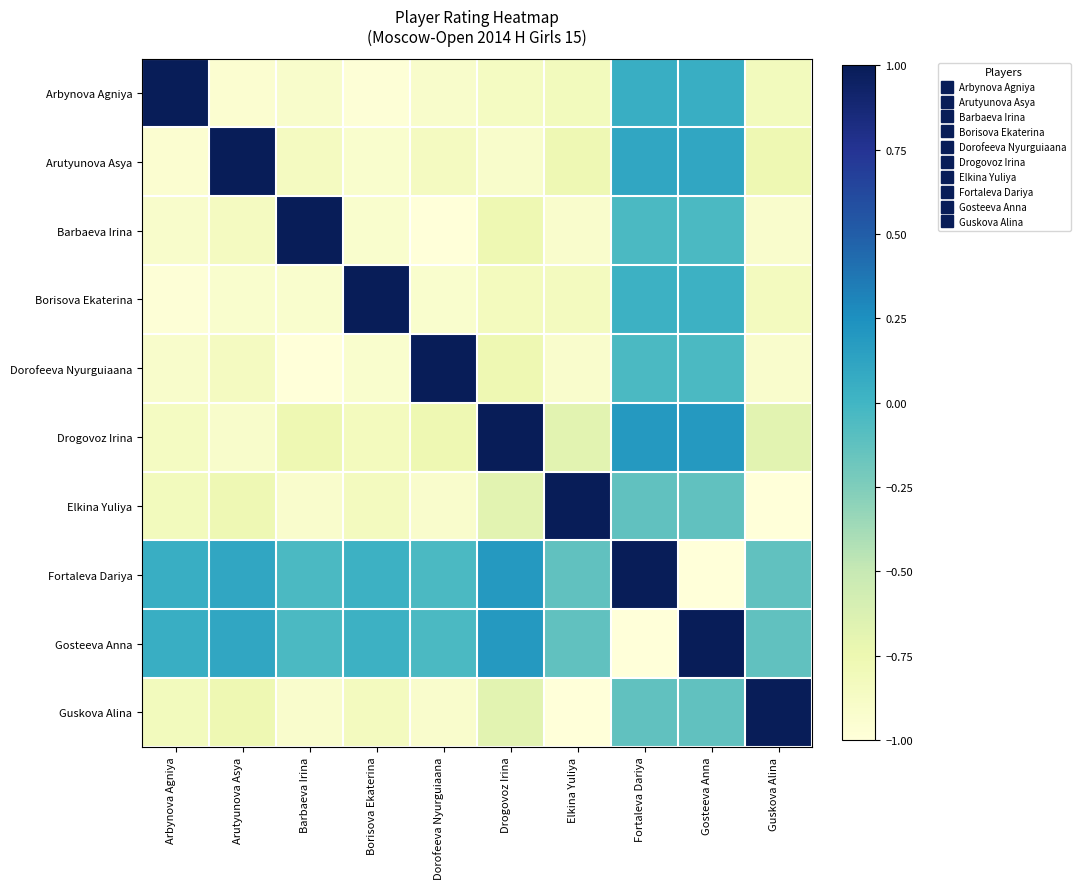

Reading left to right, extract all data points from this chart.

Arbynova Agniya: Arbynova Agniya=1.0	Arutyunova Asya=-0.9	Barbaeva Irina=-0.9	Borisova Ekaterina=-1.0	Dorofeeva Nyurguiaana=-0.9	Drogovoz Irina=-0.9	Elkina Yuliya=-0.8	Fortaleva Dariya=0.0	Gosteeva Anna=0.0	Guskova Alina=-0.8
Arutyunova Asya: Arbynova Agniya=-0.9	Arutyunova Asya=1.0	Barbaeva Irina=-0.9	Borisova Ekaterina=-0.9	Dorofeeva Nyurguiaana=-0.9	Drogovoz Irina=-0.9	Elkina Yuliya=-0.8	Fortaleva Dariya=0.1	Gosteeva Anna=0.1	Guskova Alina=-0.8
Barbaeva Irina: Arbynova Agniya=-0.9	Arutyunova Asya=-0.9	Barbaeva Irina=1.0	Borisova Ekaterina=-0.9	Dorofeeva Nyurguiaana=-1.0	Drogovoz Irina=-0.8	Elkina Yuliya=-0.9	Fortaleva Dariya=-0.0	Gosteeva Anna=-0.0	Guskova Alina=-0.9
Borisova Ekaterina: Arbynova Agniya=-1.0	Arutyunova Asya=-0.9	Barbaeva Irina=-0.9	Borisova Ekaterina=1.0	Dorofeeva Nyurguiaana=-0.9	Drogovoz Irina=-0.8	Elkina Yuliya=-0.8	Fortaleva Dariya=0.0	Gosteeva Anna=0.0	Guskova Alina=-0.8
Dorofeeva Nyurguiaana: Arbynova Agniya=-0.9	Arutyunova Asya=-0.9	Barbaeva Irina=-1.0	Borisova Ekaterina=-0.9	Dorofeeva Nyurguiaana=1.0	Drogovoz Irina=-0.8	Elkina Yuliya=-0.9	Fortaleva Dariya=-0.0	Gosteeva Anna=-0.0	Guskova Alina=-0.9
Drogovoz Irina: Arbynova Agniya=-0.9	Arutyunova Asya=-0.9	Barbaeva Irina=-0.8	Borisova Ekaterina=-0.8	Dorofeeva Nyurguiaana=-0.8	Drogovoz Irina=1.0	Elkina Yuliya=-0.7	Fortaleva Dariya=0.2	Gosteeva Anna=0.2	Guskova Alina=-0.7
Elkina Yuliya: Arbynova Agniya=-0.8	Arutyunova Asya=-0.8	Barbaeva Irina=-0.9	Borisova Ekaterina=-0.8	Dorofeeva Nyurguiaana=-0.9	Drogovoz Irina=-0.7	Elkina Yuliya=1.0	Fortaleva Dariya=-0.1	Gosteeva Anna=-0.1	Guskova Alina=-1.0
Fortaleva Dariya: Arbynova Agniya=0.0	Arutyunova Asya=0.1	Barbaeva Irina=-0.0	Borisova Ekaterina=0.0	Dorofeeva Nyurguiaana=-0.0	Drogovoz Irina=0.2	Elkina Yuliya=-0.1	Fortaleva Dariya=1.0	Gosteeva Anna=-1.0	Guskova Alina=-0.1
Gosteeva Anna: Arbynova Agniya=0.0	Arutyunova Asya=0.1	Barbaeva Irina=-0.0	Borisova Ekaterina=0.0	Dorofeeva Nyurguiaana=-0.0	Drogovoz Irina=0.2	Elkina Yuliya=-0.1	Fortaleva Dariya=-1.0	Gosteeva Anna=1.0	Guskova Alina=-0.1
Guskova Alina: Arbynova Agniya=-0.8	Arutyunova Asya=-0.8	Barbaeva Irina=-0.9	Borisova Ekaterina=-0.8	Dorofeeva Nyurguiaana=-0.9	Drogovoz Irina=-0.7	Elkina Yuliya=-1.0	Fortaleva Dariya=-0.1	Gosteeva Anna=-0.1	Guskova Alina=1.0